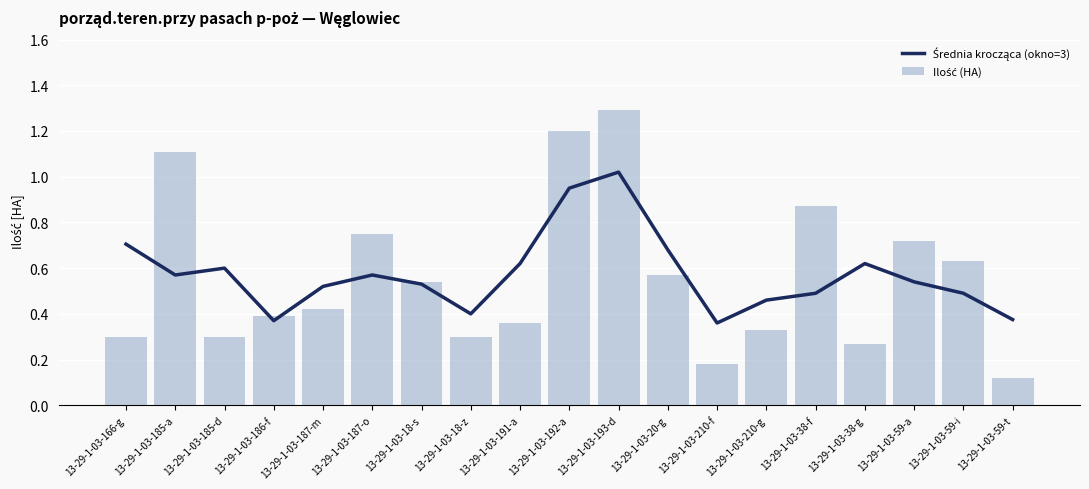

Between 13-29-1-03-18-s and 13-29-1-03-193-d, which series saw the biggest shift?

Ilość (HA)